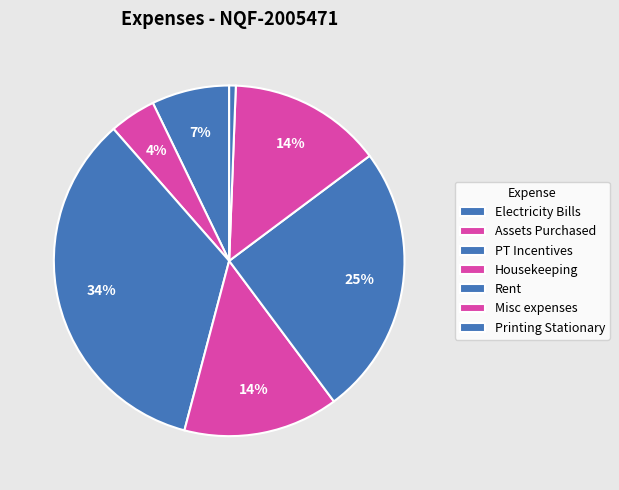

What portion of the pie excludes Rent?

75.0%